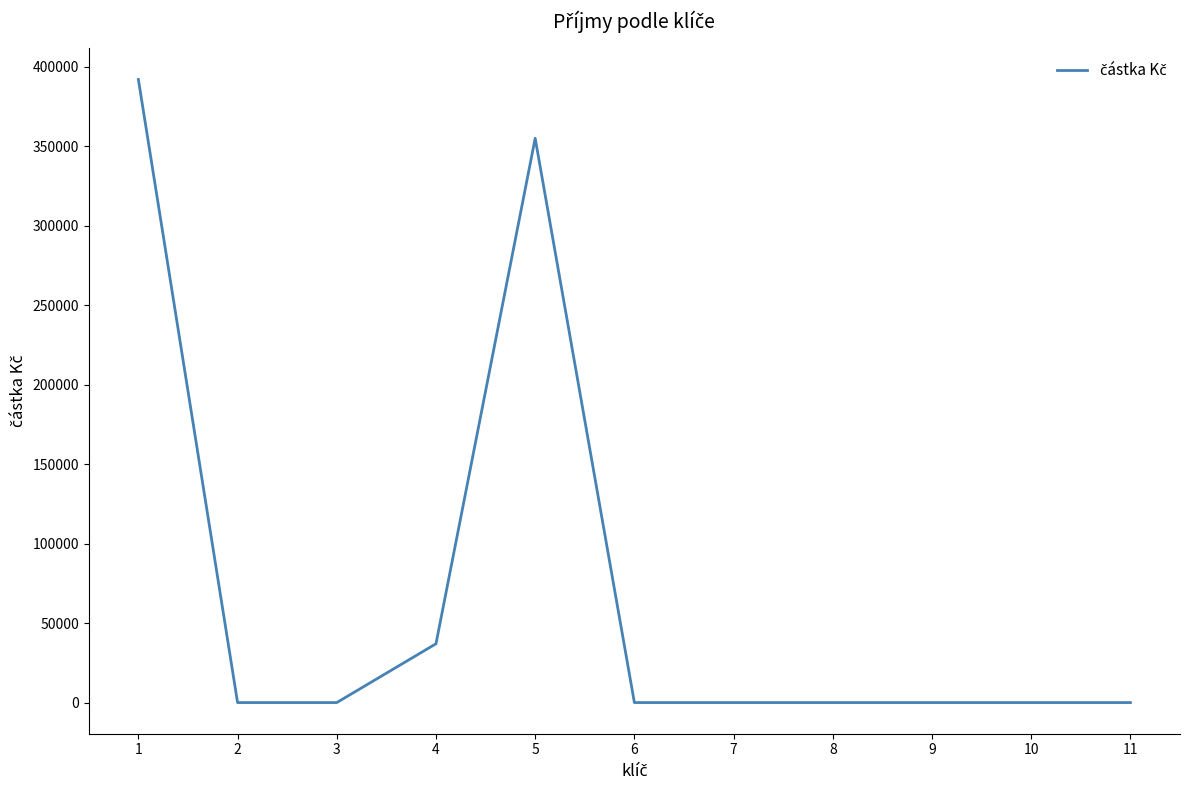

What is the difference between the second highest and second lowest values?

355080.7